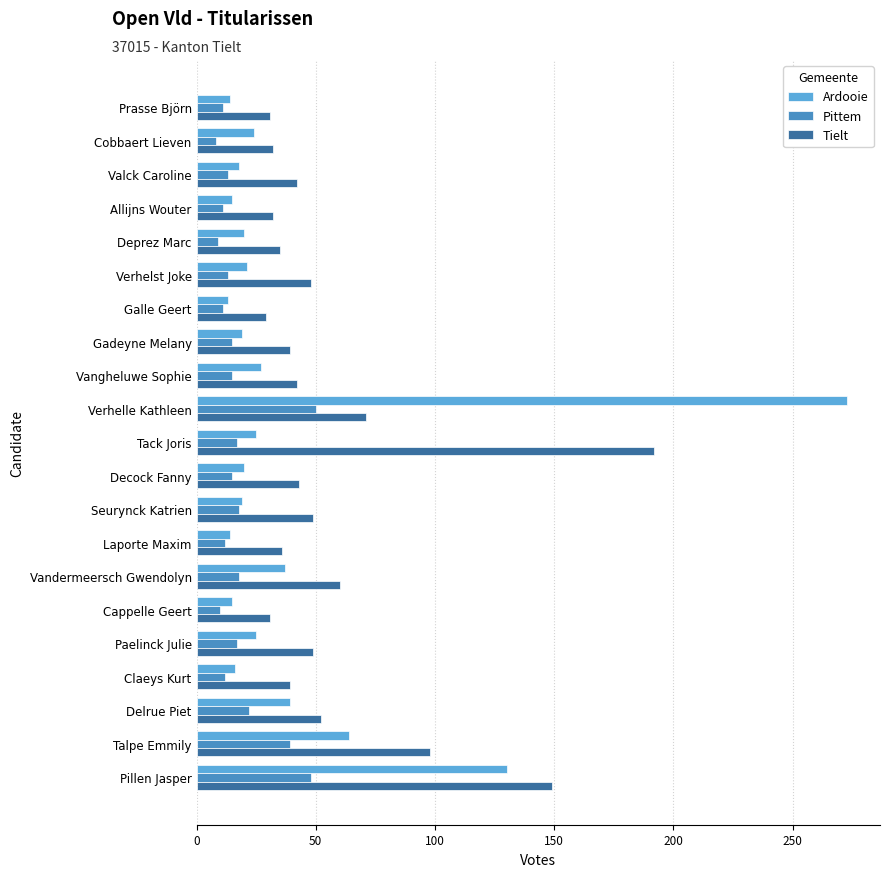

What is the sum of all Ardooie values?

848